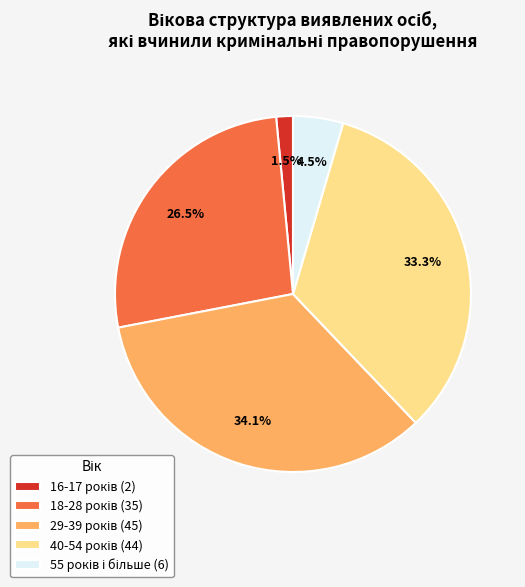

Is there a majority slice in this chart?

No